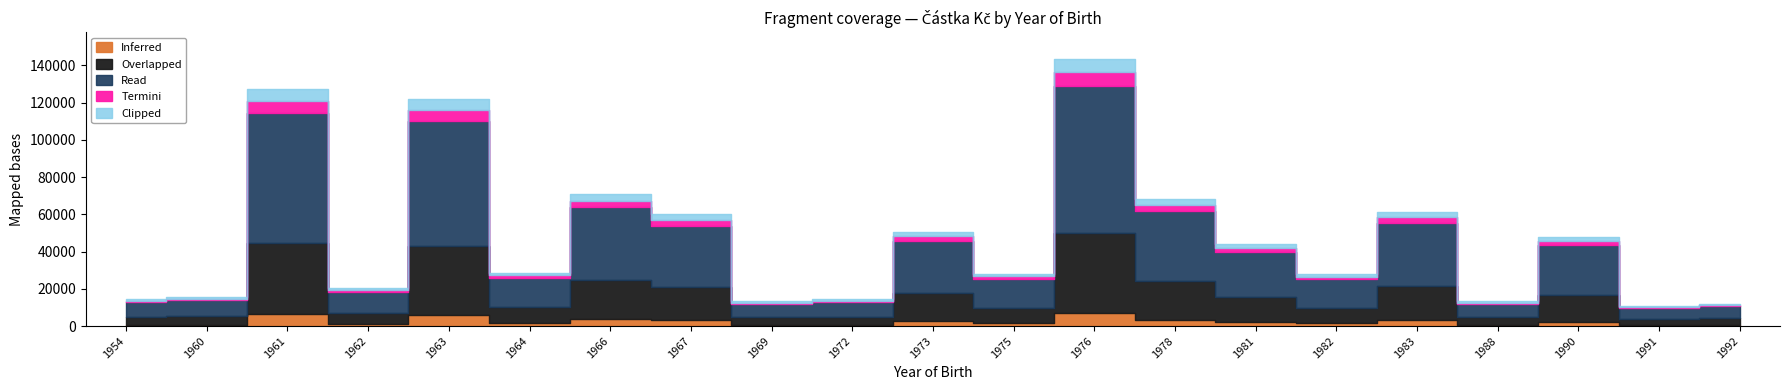

Reading right to left, what are all the values shown in this chart?

1992=11960	1991=11000	1990=48084	1988=13200	1983=61500	1982=28000	1981=44300	1978=68420	1976=143400	1975=28200	1973=50730	1972=14300	1969=13200	1967=60000	1966=70900	1964=28600	1963=122167	1962=20460	1961=127220	1960=15400	1954=14300